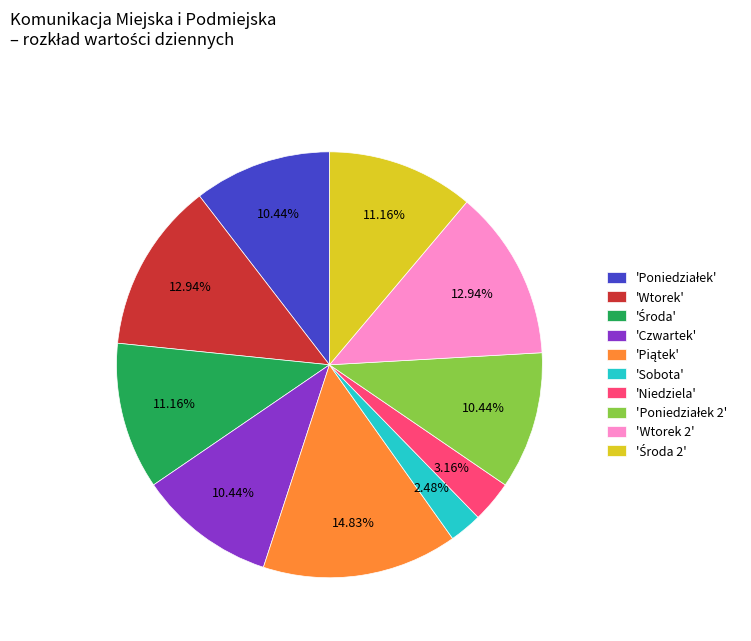

Between 'Czwartek' and 'Sobota', which is larger?

'Czwartek'